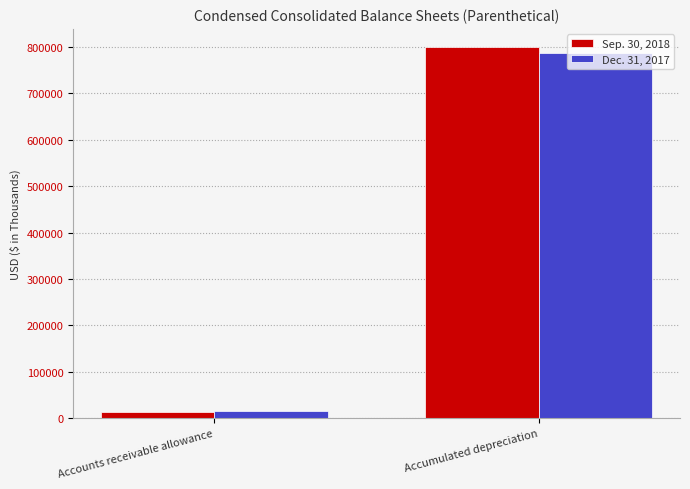

Does the chart contain stacked bars?

No